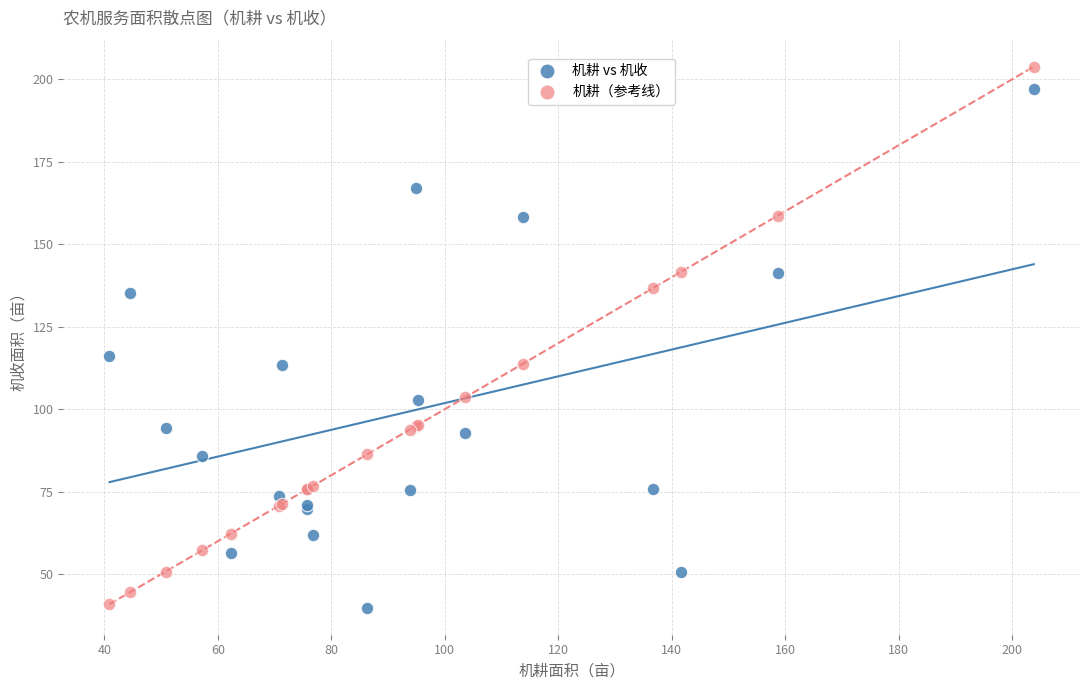

In the 机耕（参考线） series, what Y value is closest to 122?

113.7